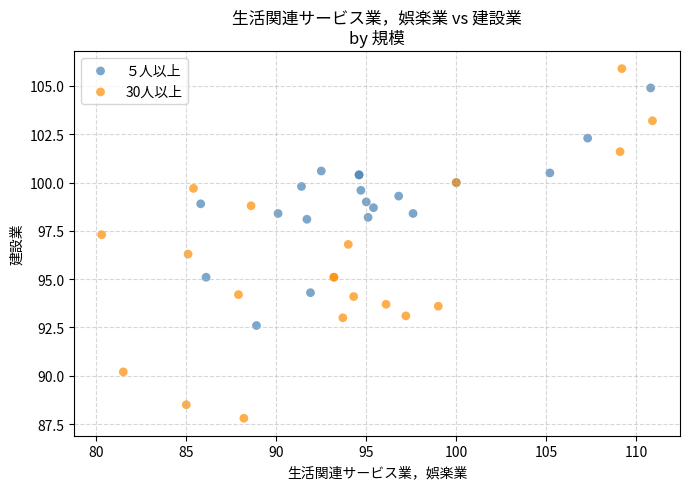

Which series reaches the minimum Y coordinate?

30人以上